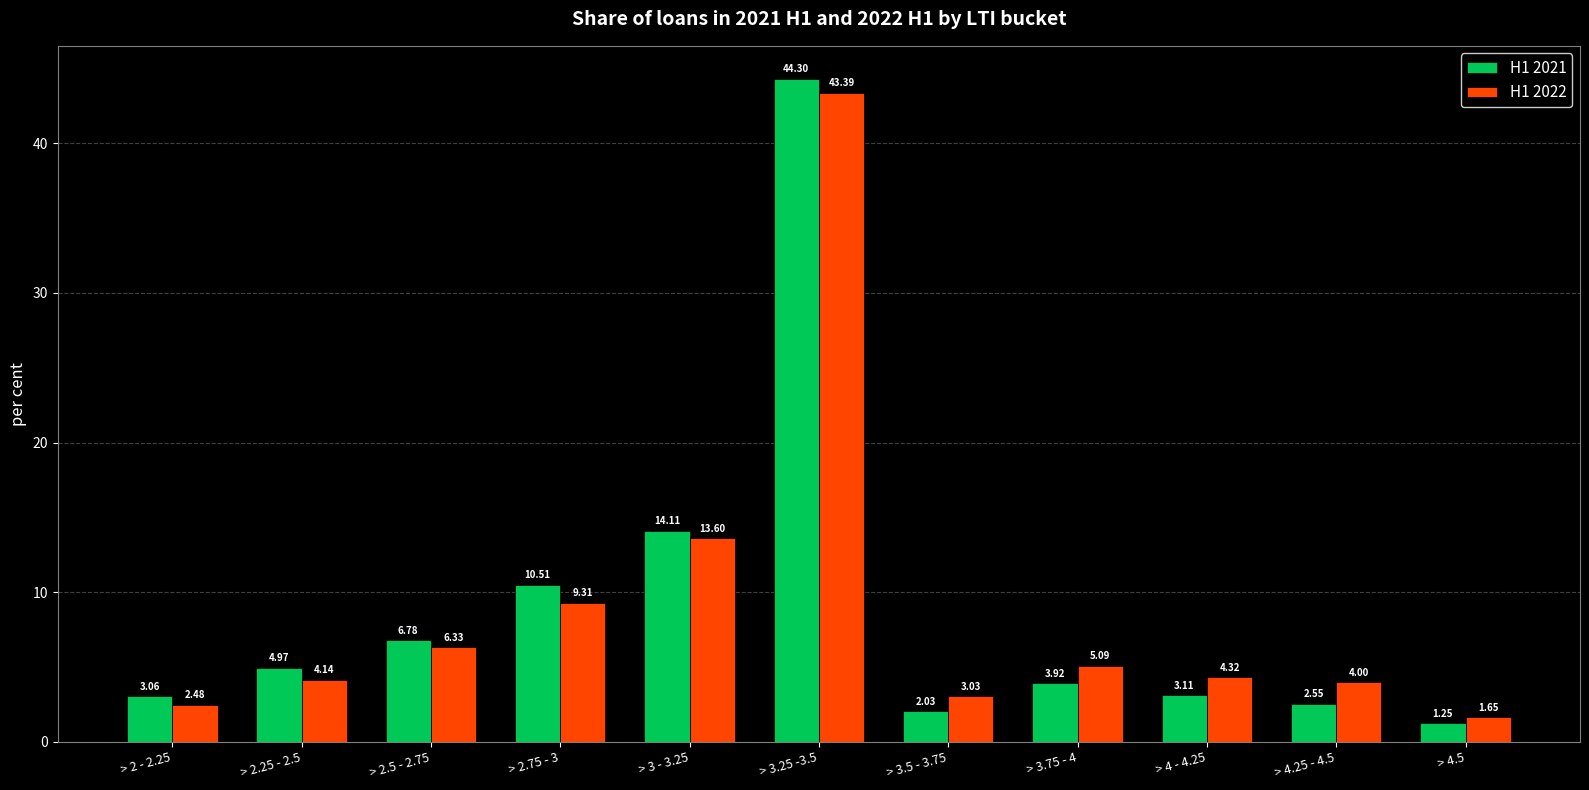

Which series has the widest spread of values?

H1 2021